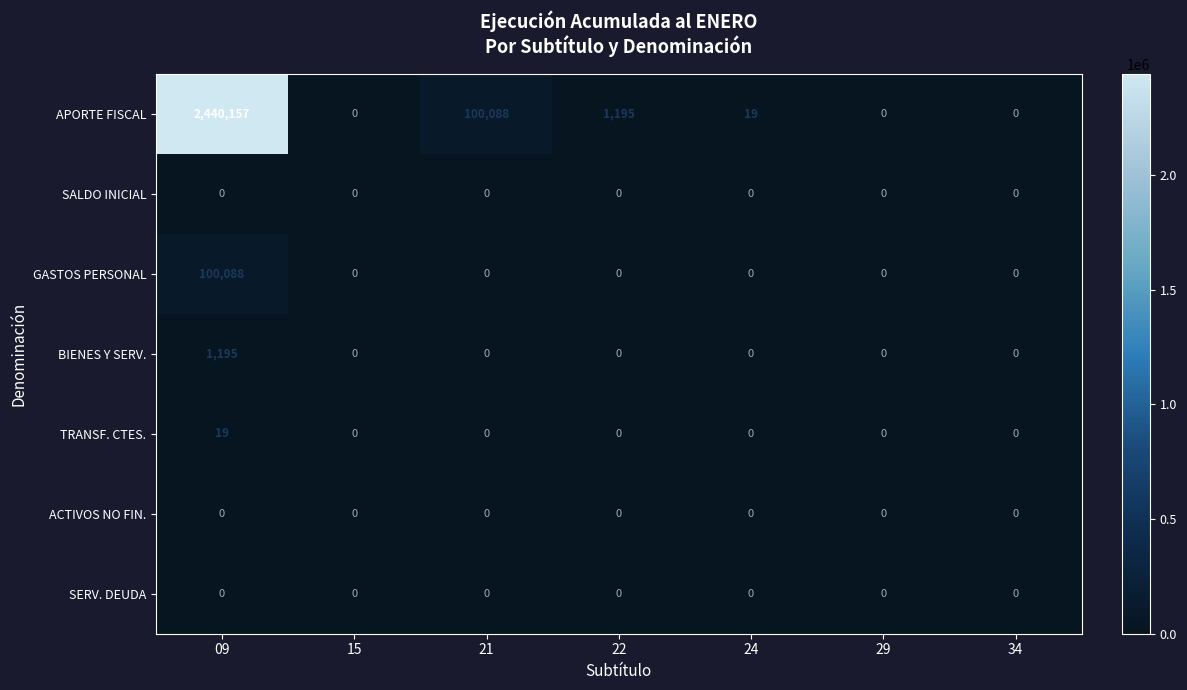

What is the spread (max minus min) of values at 22?

1195